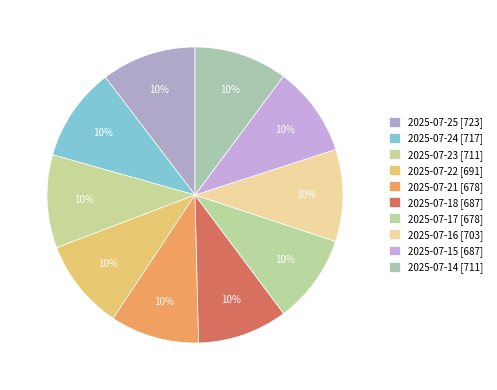

True or false: 2025-07-14 accounts for 1% of the total.

False